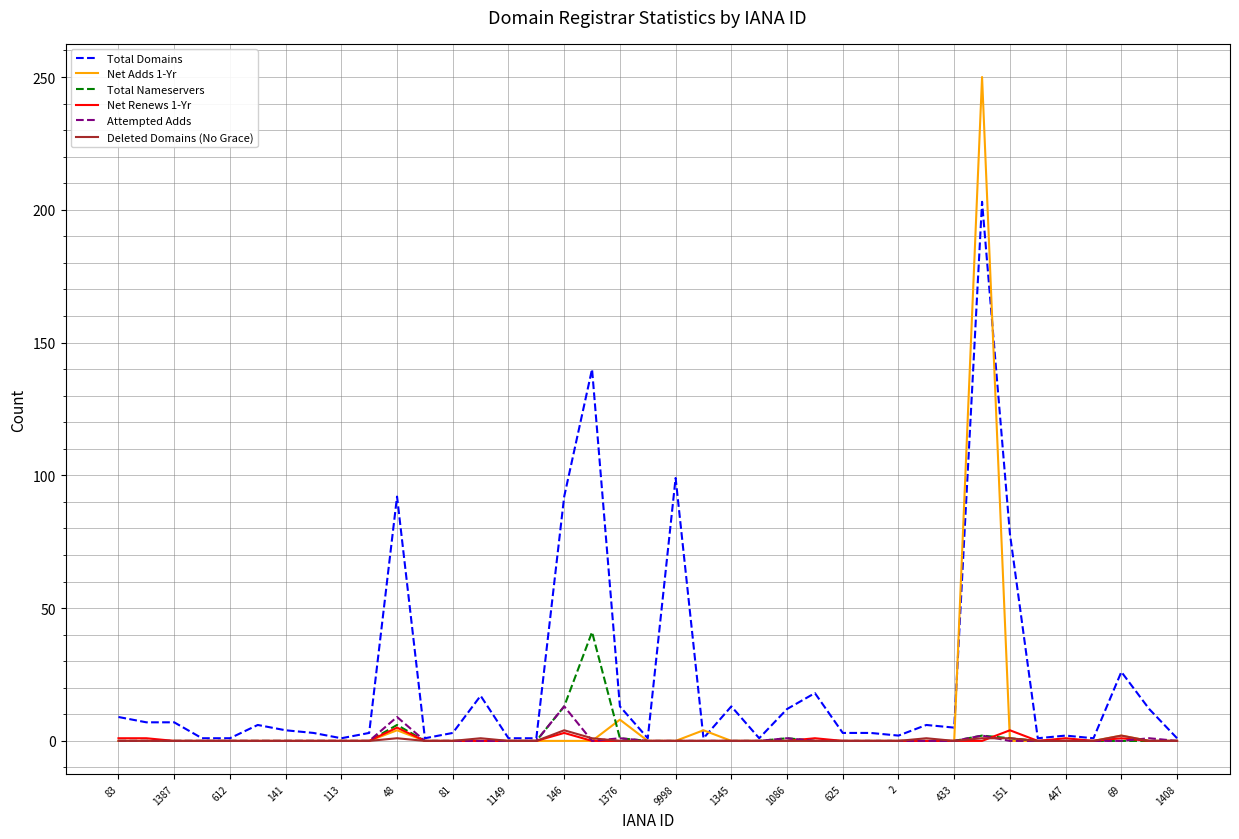

Which series has the largest total across all categories?

Total Domains